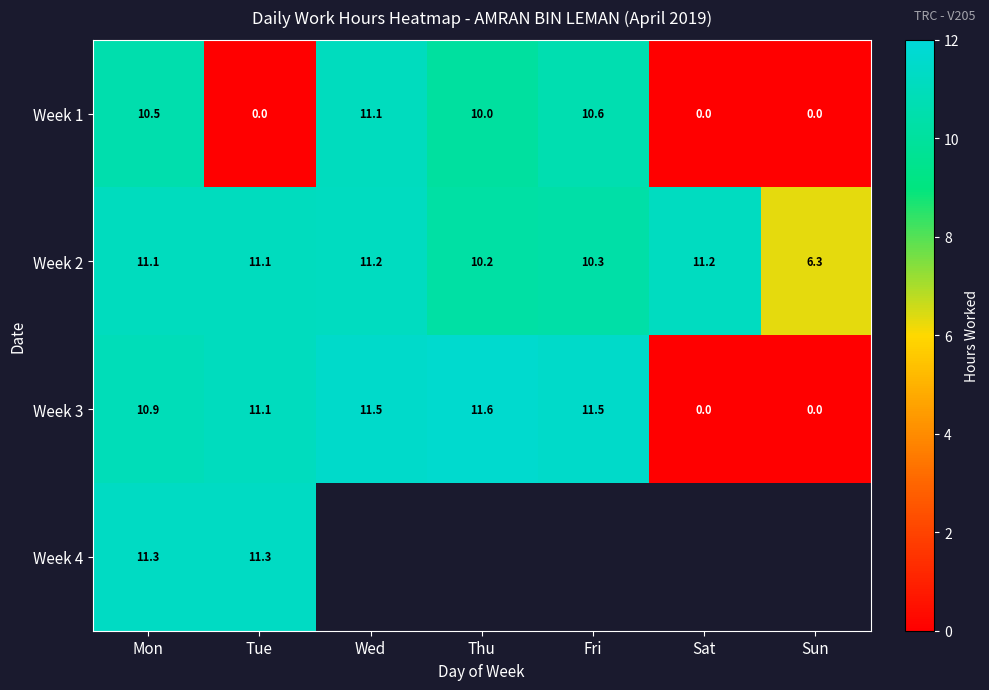

At which label does Week 2 reach its minimum?

Sun